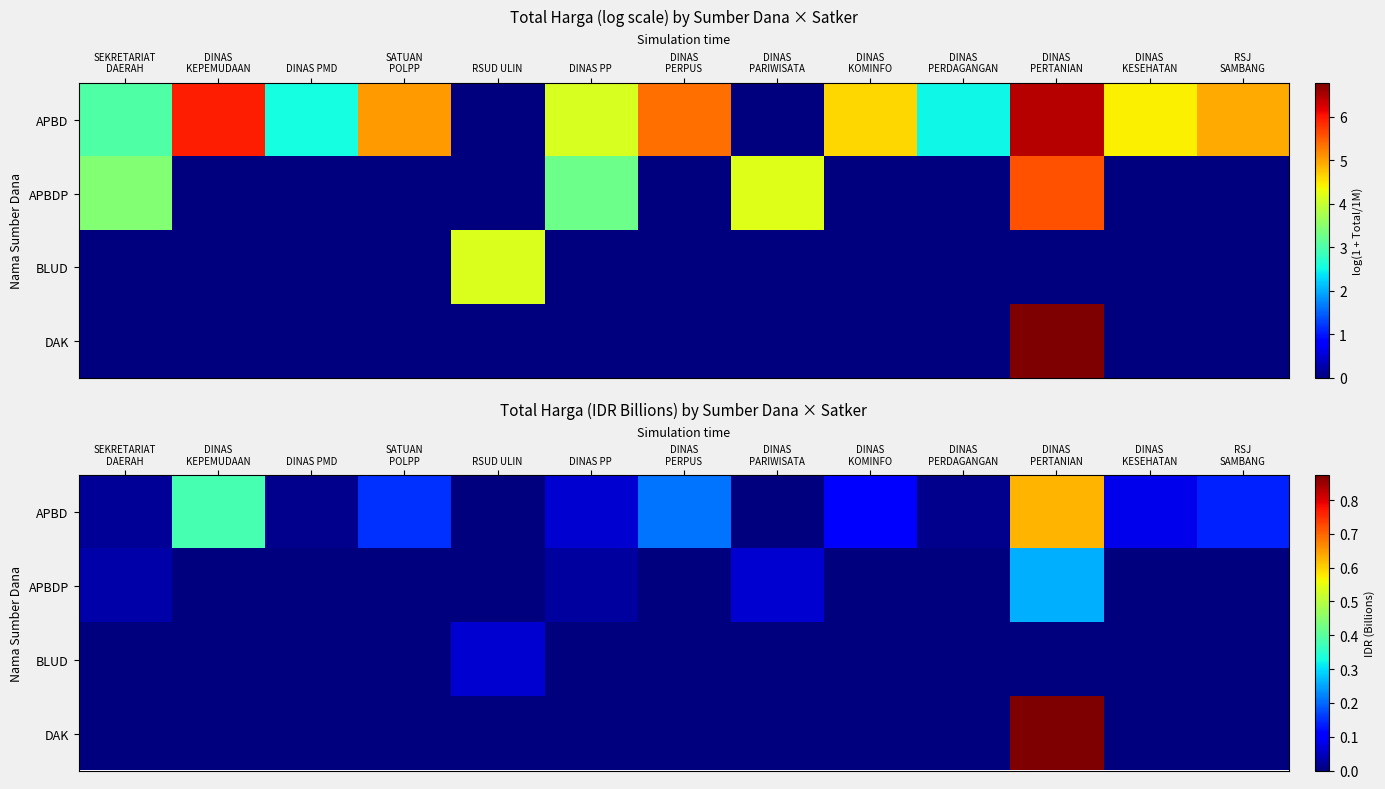

The value of DAK at SEKRETARIAT DAERAH is 0.0. True or false?

True